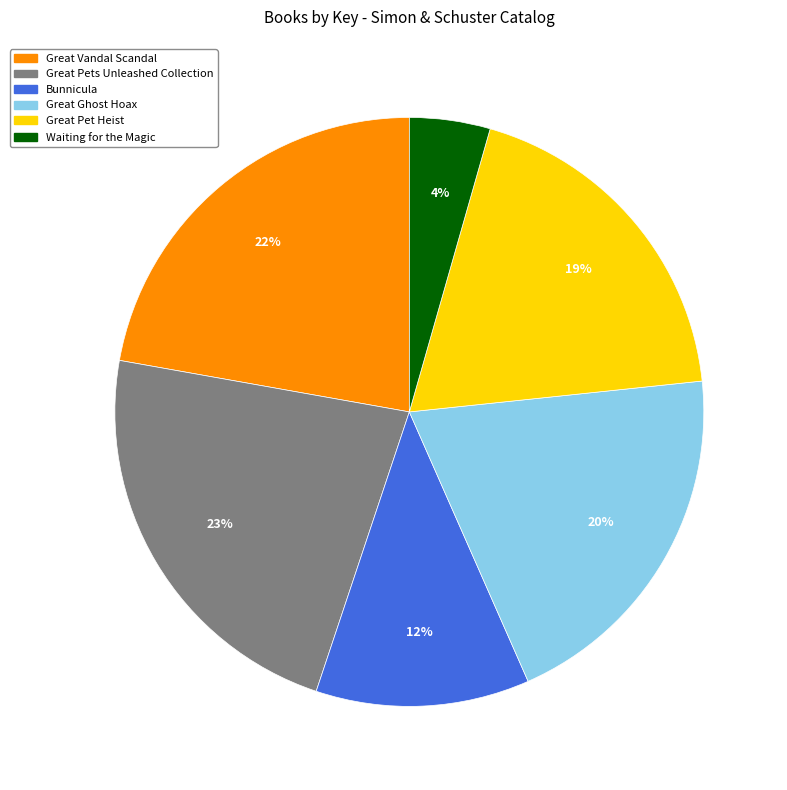

Approximately how many times larger is the value at Great Pets Unleashed Collection compared to Great Vandal Scandal?

1.0